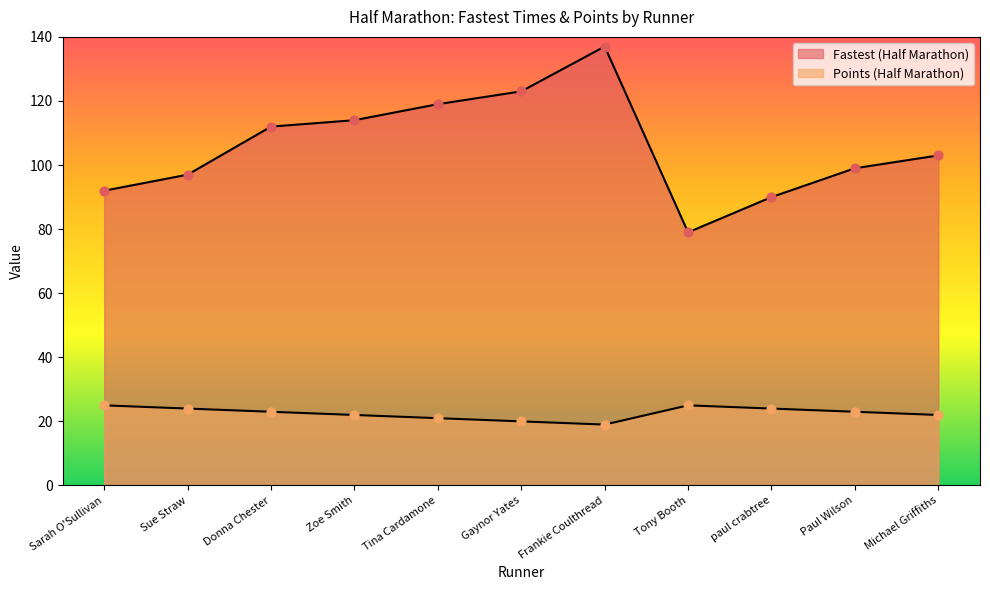

Which series contains the highest Y value?

Fastest (Half Marathon)